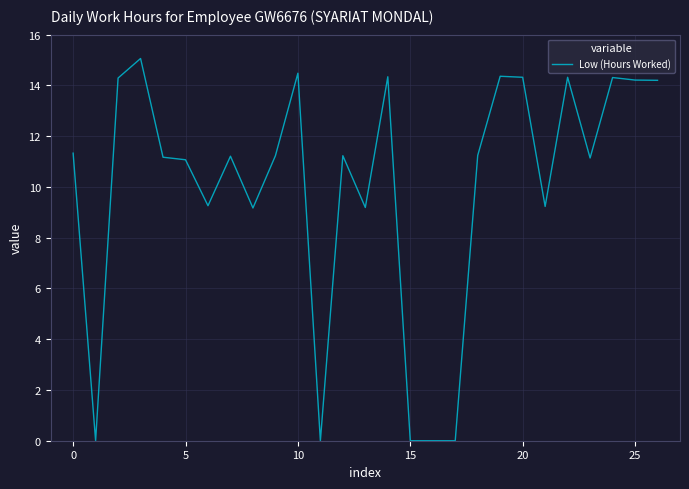

What is the greatest value displayed?

15.1